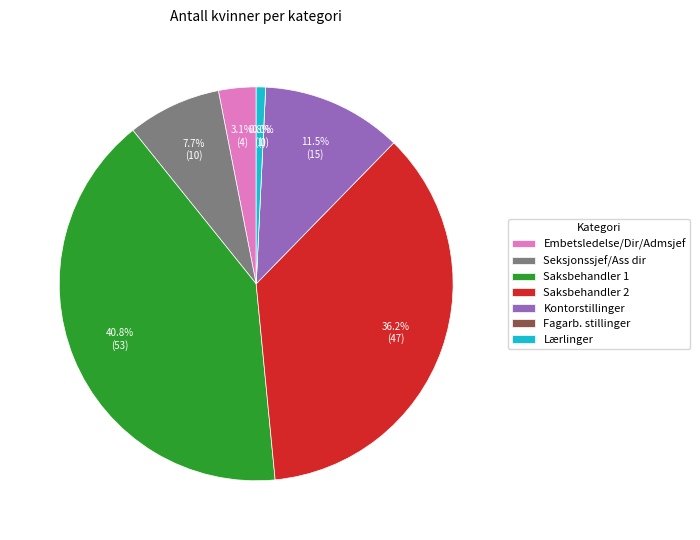

To the nearest percent, what portion does Lærlinger represent?

1%